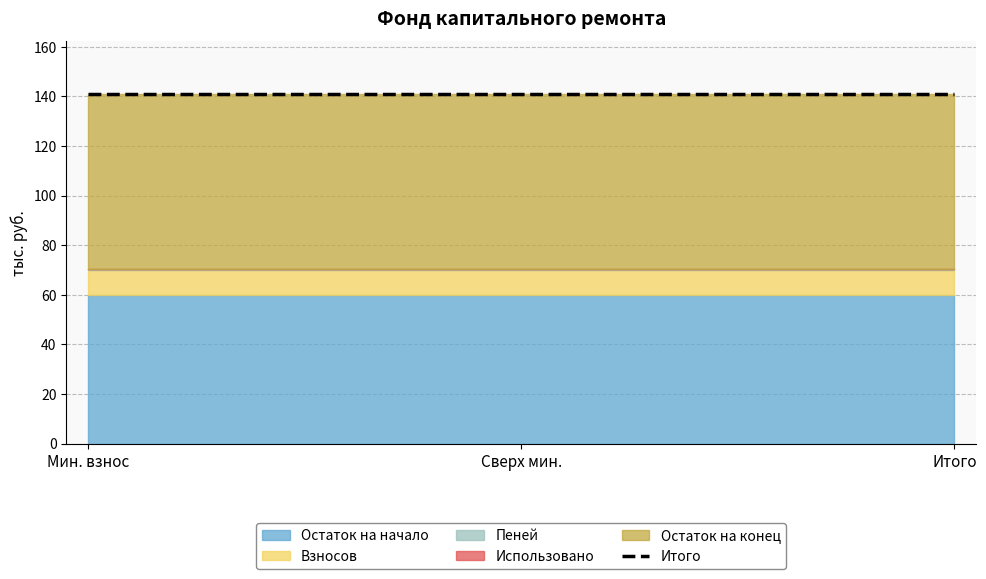

Is the value of Пеней at сверх минимального размера взноса greater than the value of Остаток на начало at за счет минимального взноса?

No